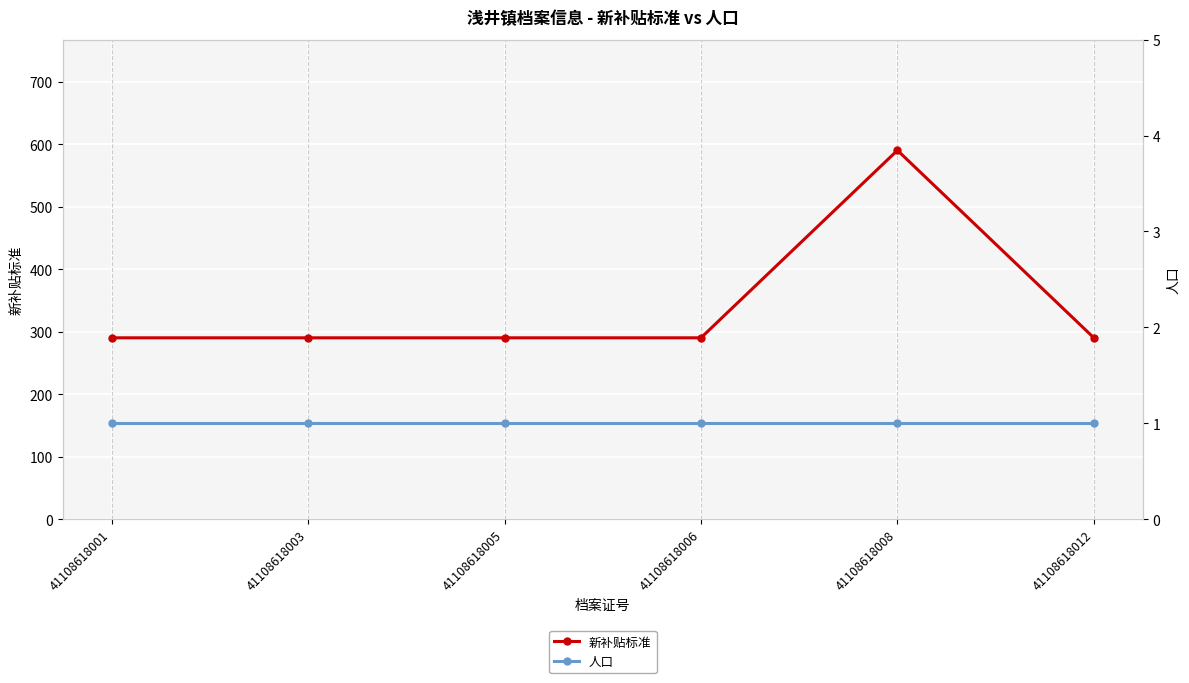

True or false: 人口 and 新补贴标准 intersect in this chart.

False